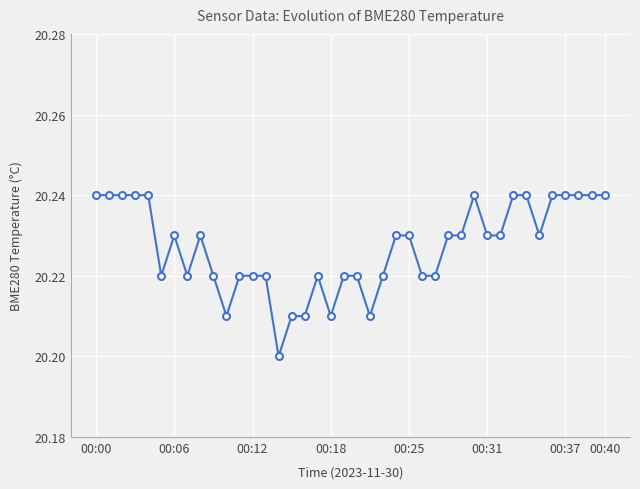

What is the label of the 29th point from the right?

11